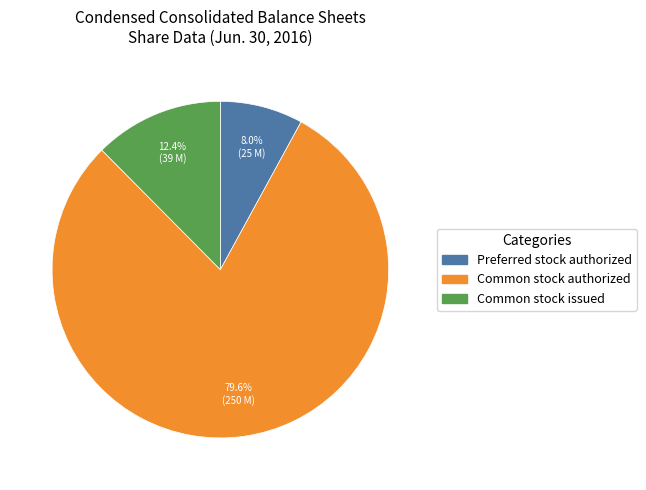

Does Preferred stock authorized account for over 50% of the chart?

No